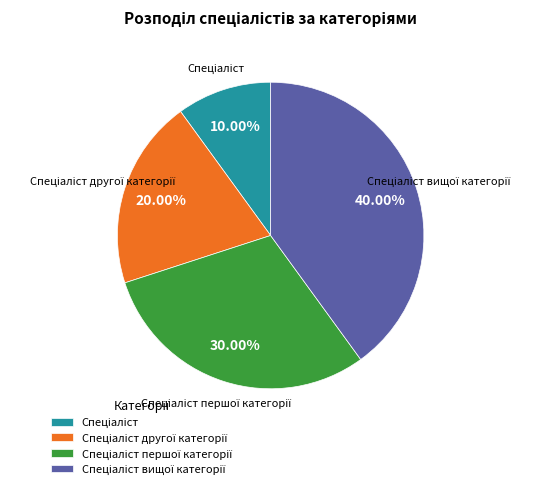

Does any single category account for the majority?

No